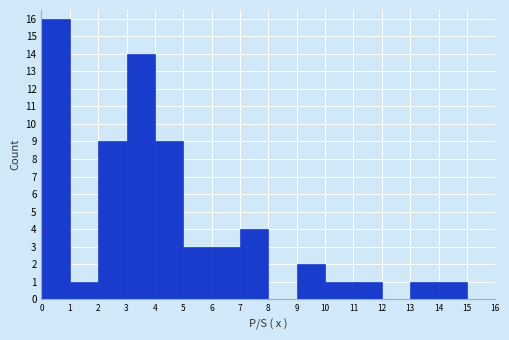

How tall is the bar that spans 11 to 12 on the x-axis? The values are not printed on the chart, so give them approximately, as read against the axis.

1